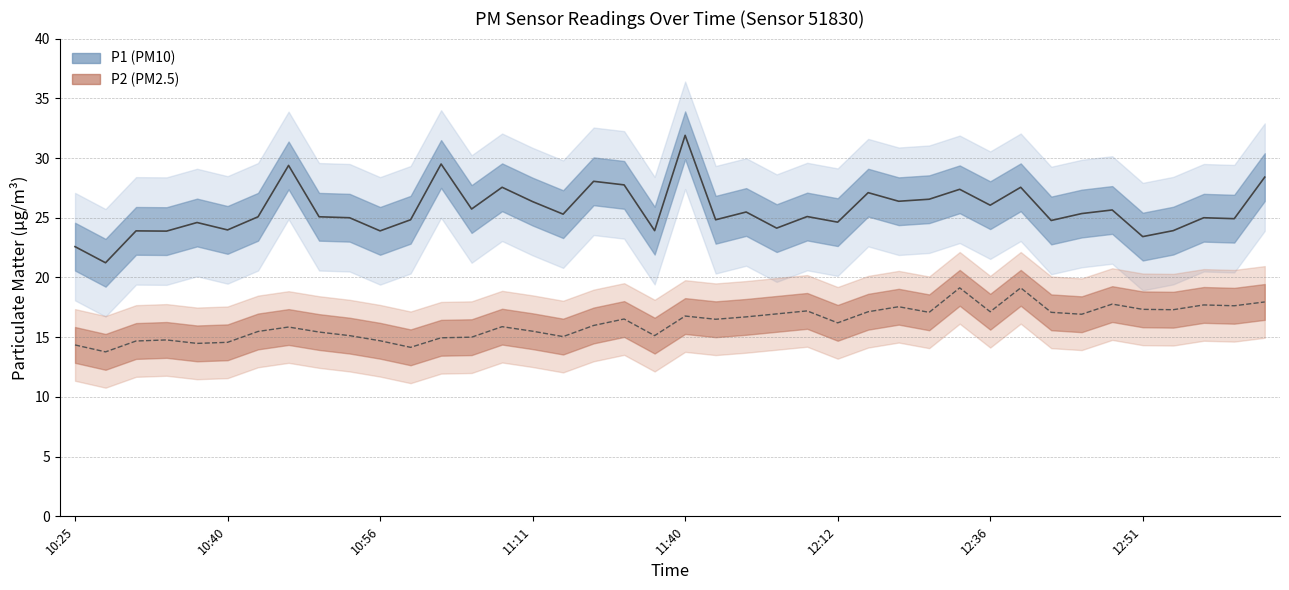

Is this an area chart (filled region under the line)?

No